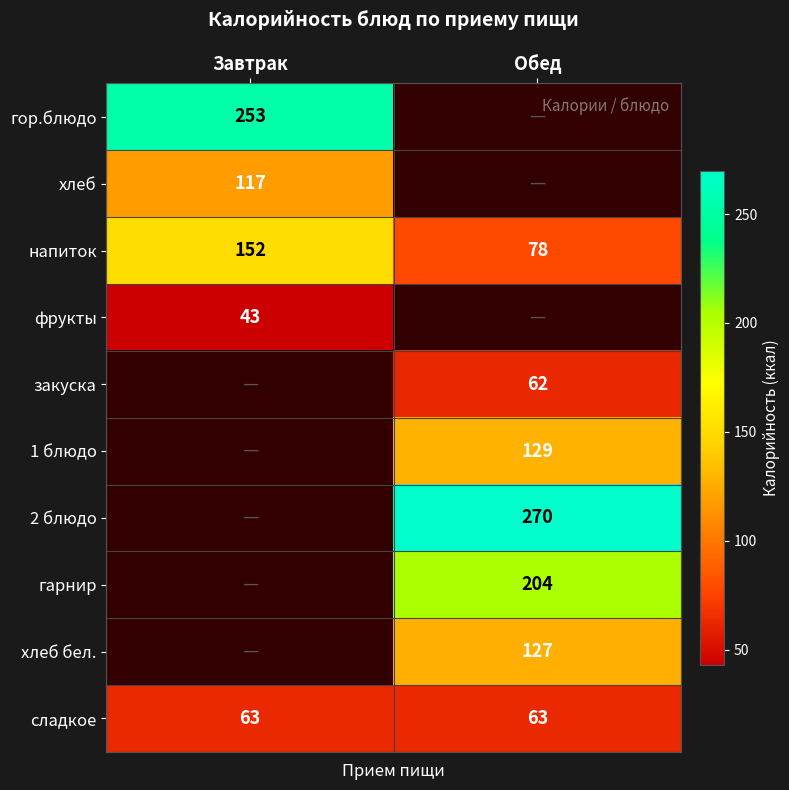

What is the minimum value for сладкое?

63